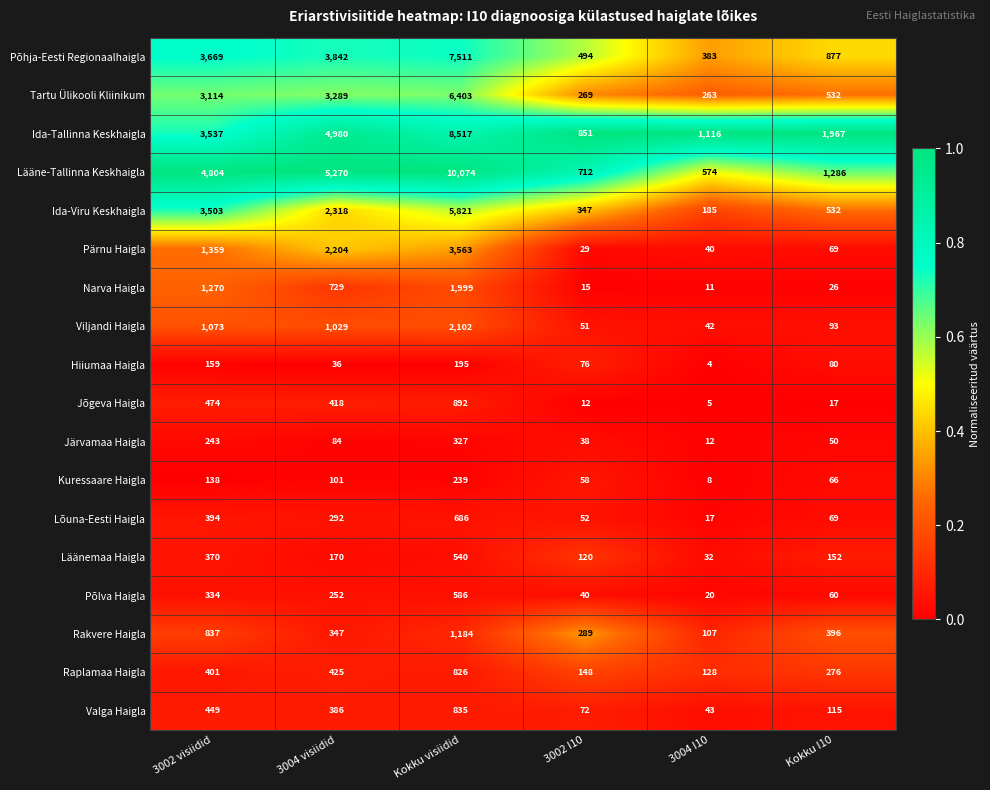

True or false: Järvamaa Haigla has a value of 10 at 3002 I10.

False